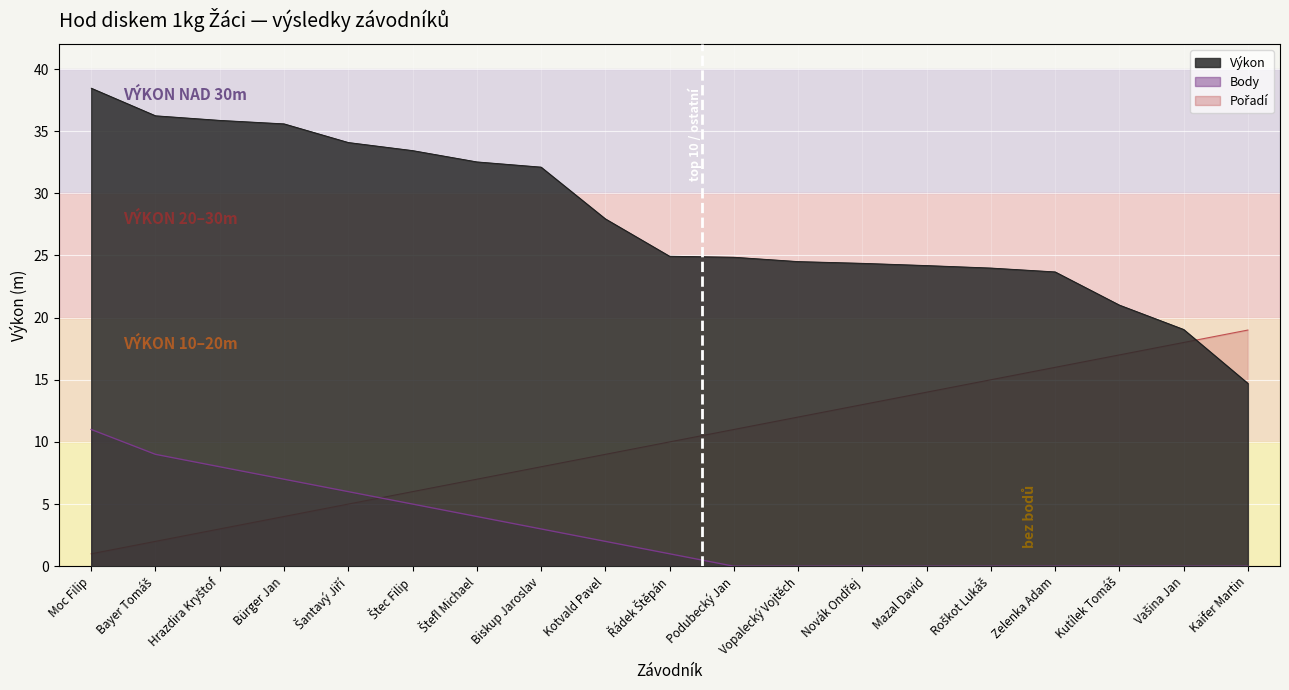

Reading right to left, transcribe all the data shown in this chart.

Výkon: 14.7	19.1	21.0	23.7	24.0	24.2	24.4	24.5	24.9	24.9	27.9	32.1	32.5	33.4	34.1	35.6	35.9	36.2	38.5
Body: 0.0	0.0	0.0	0.0	0.0	0.0	0.0	0.0	0.0	1.0	2.0	3.0	4.0	5.0	6.0	7.0	8.0	9.0	11.0
Pořadí: 19.0	18.0	17.0	16.0	15.0	14.0	13.0	12.0	11.0	10.0	9.0	8.0	7.0	6.0	5.0	4.0	3.0	2.0	1.0